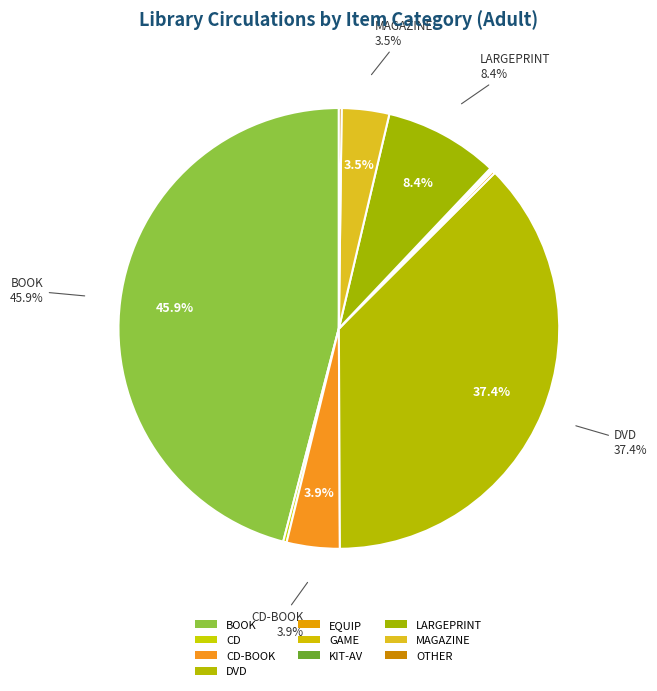

Is the sum of EQUIP and CD greater than half?

No